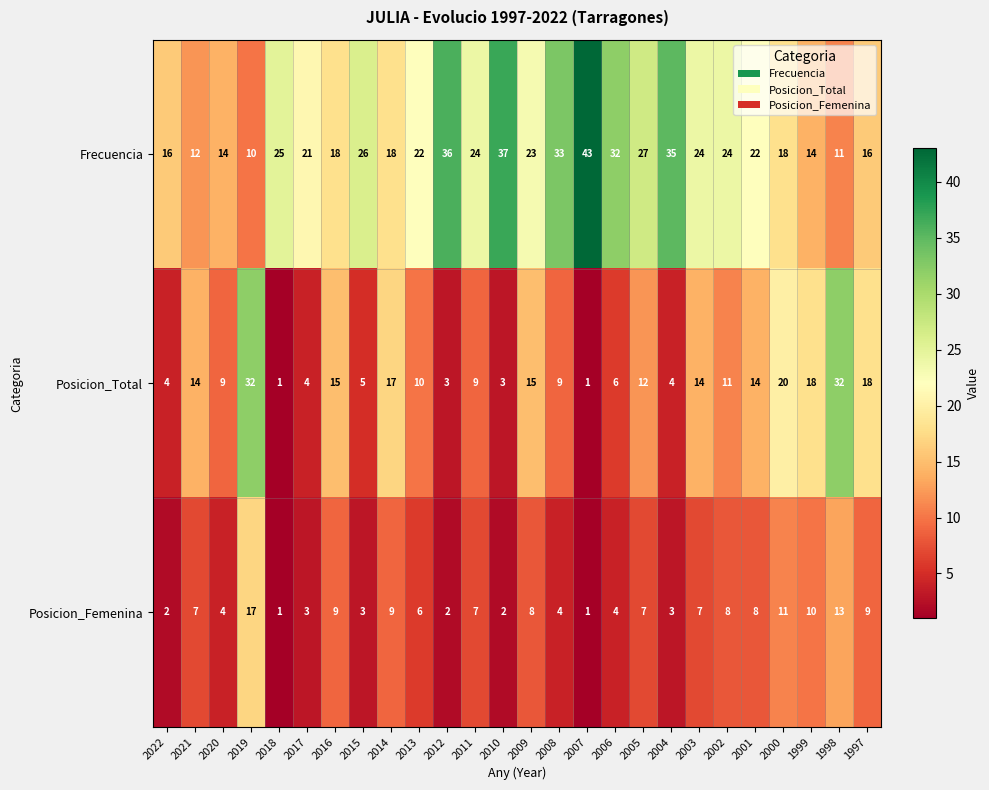

List the series in order of their peak value, lowest first.

Posicion_Femenina, Posicion_Total, Frecuencia